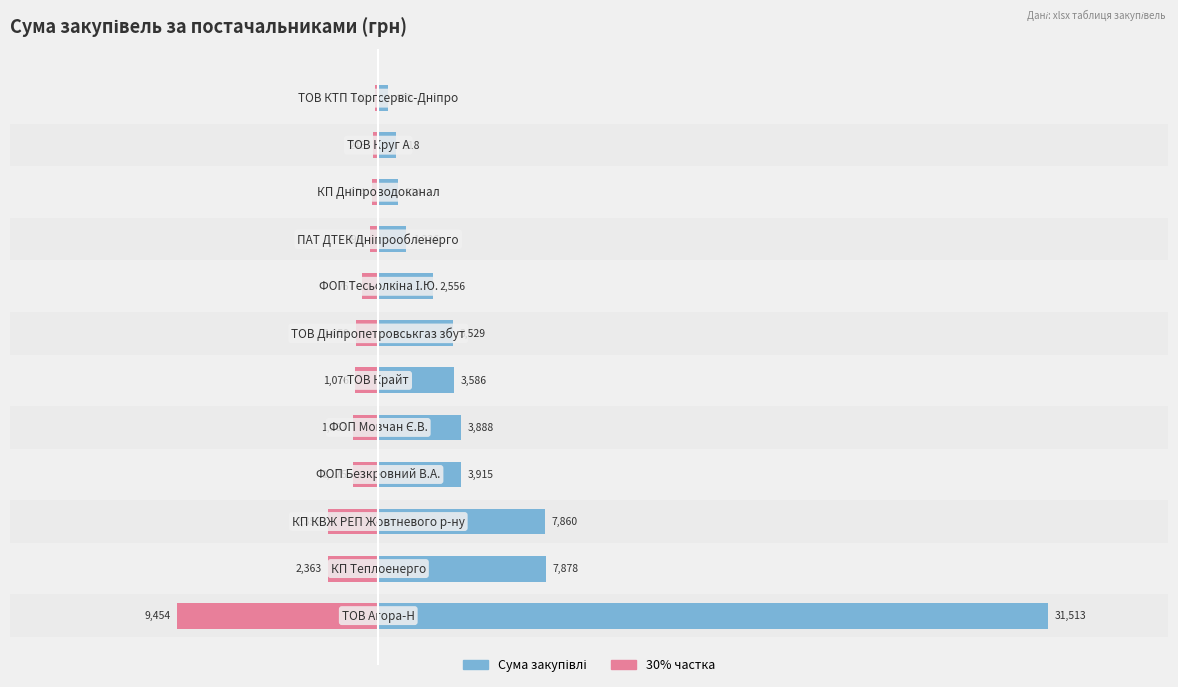

The value of Частка (30%) at 11 is -142.0. True or false?

True